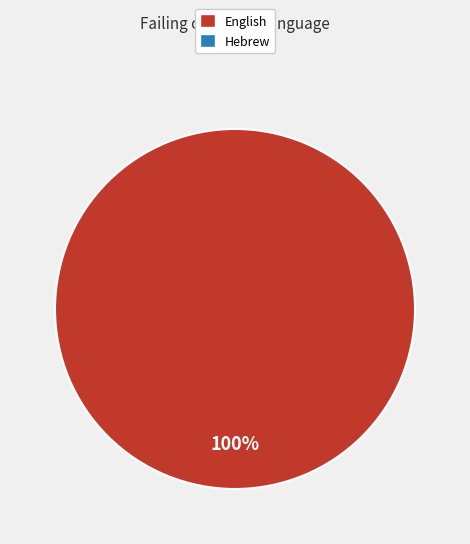

Does any single category account for the majority?

Yes